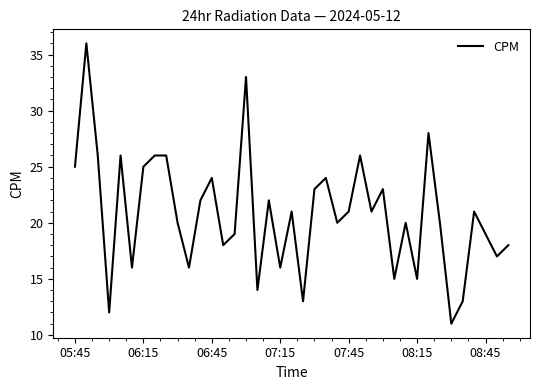

What is the greatest value displayed?

36